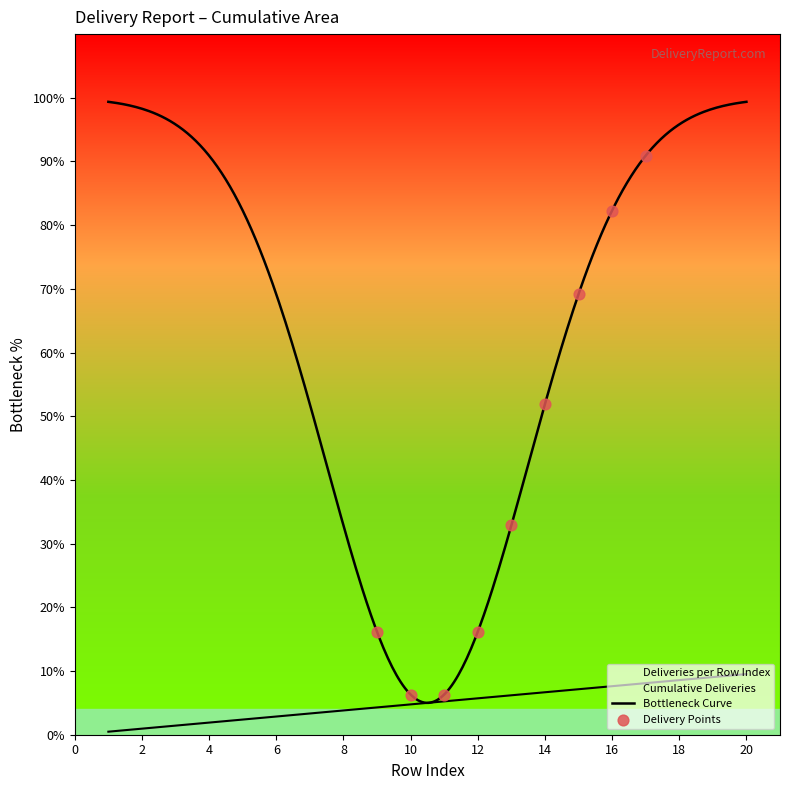

What is the change in value from 1 to 12?

+5.2